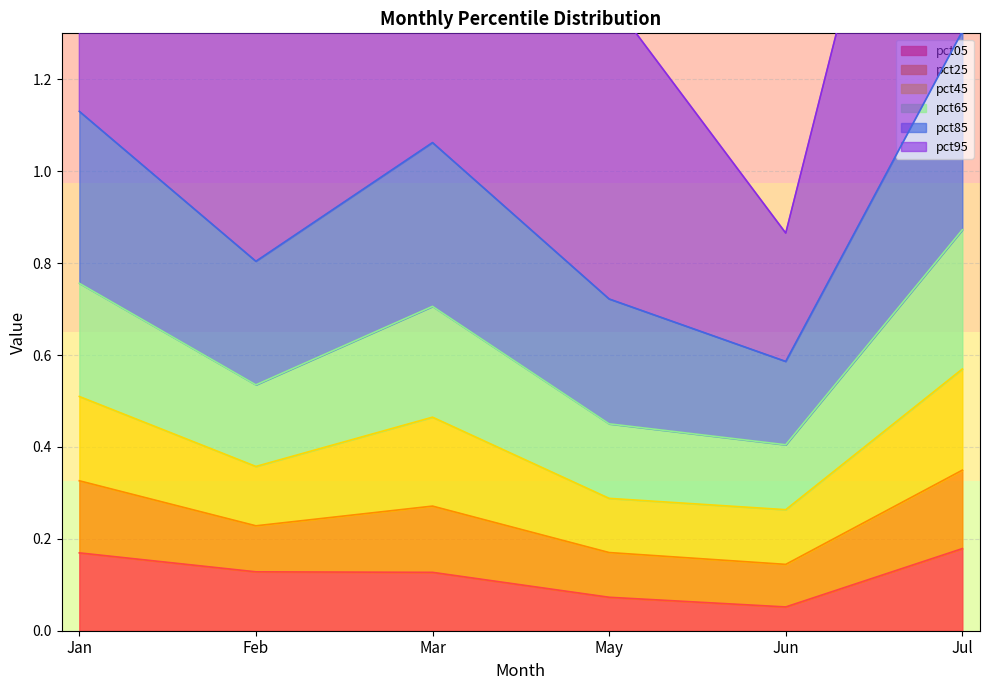

True or false: pct05 has more than 2 points higher than both neighbors.

False